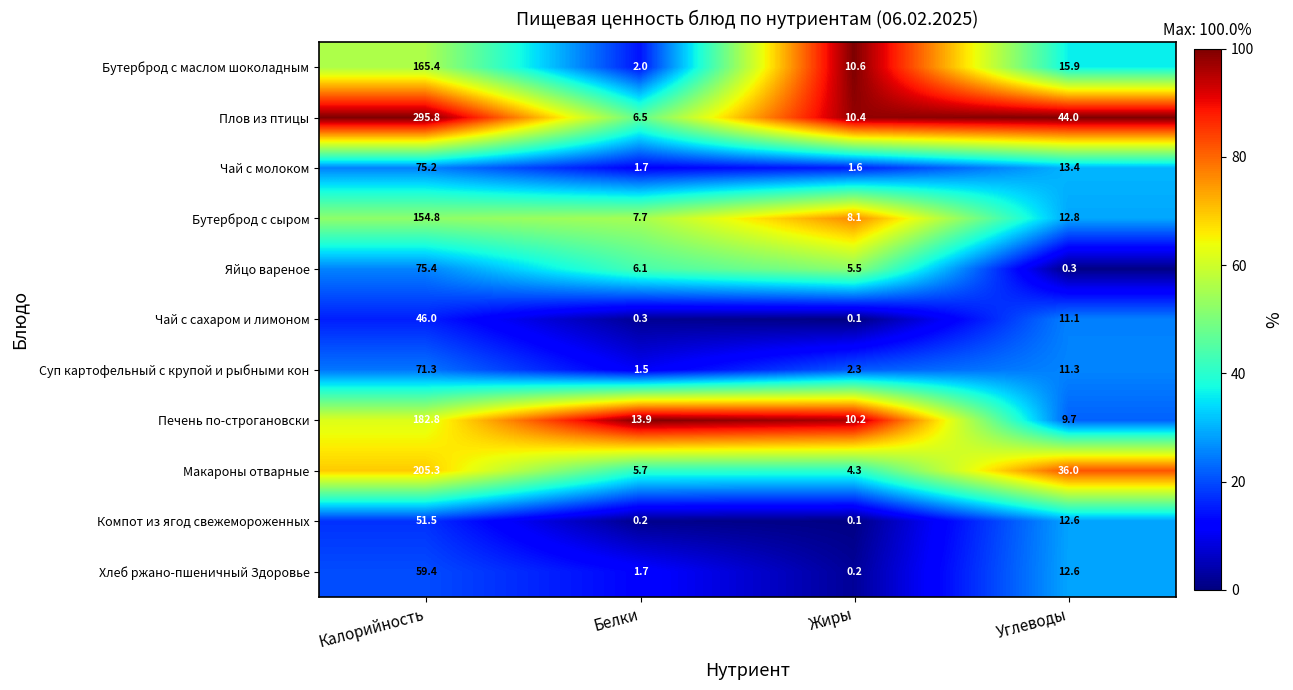

Which label corresponds to the smallest value in the chart?

Жиры